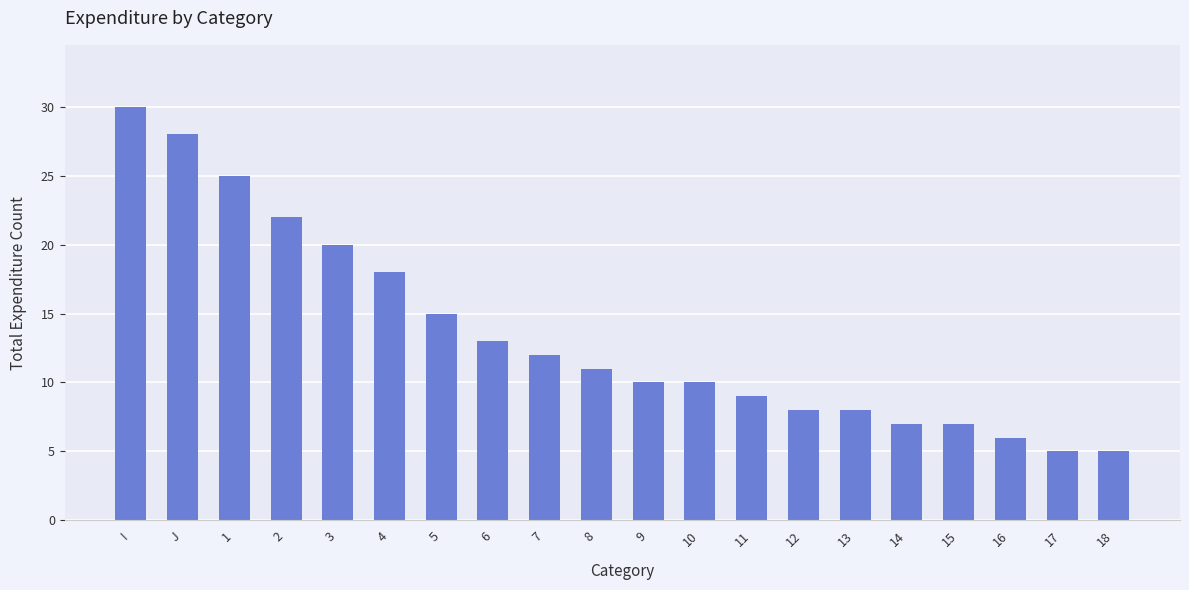

What is the sum of all values?

269